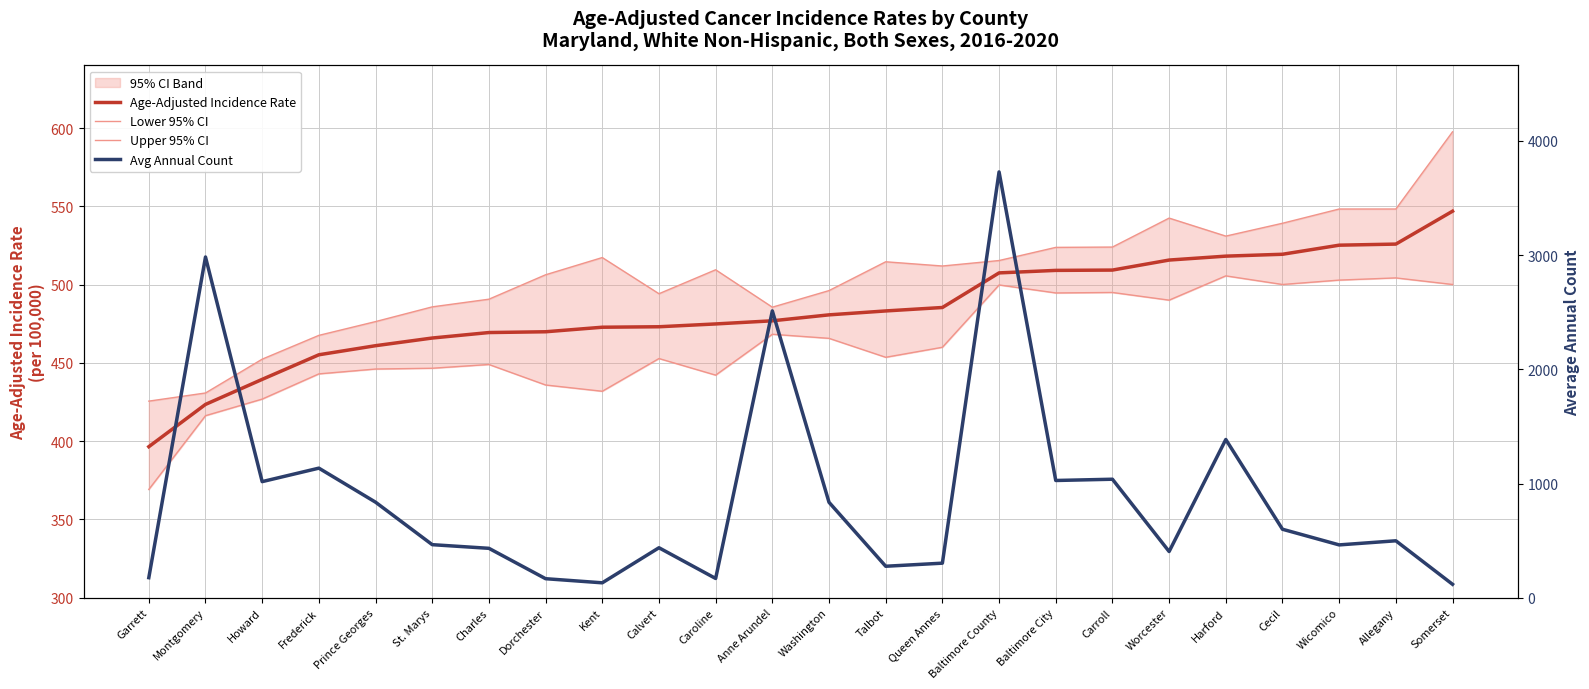

Rank the categories by Avg Annual Count value from lowest to highest.

Somerset, Kent, Dorchester, Caroline, Garrett, Talbot, Queen Annes, Worcester, Charles, Calvert, Wicomico, St. Marys, Allegany, Cecil, Washington, Prince Georges, Howard, Baltimore City, Carroll, Frederick, Harford, Anne Arundel, Montgomery, Baltimore County